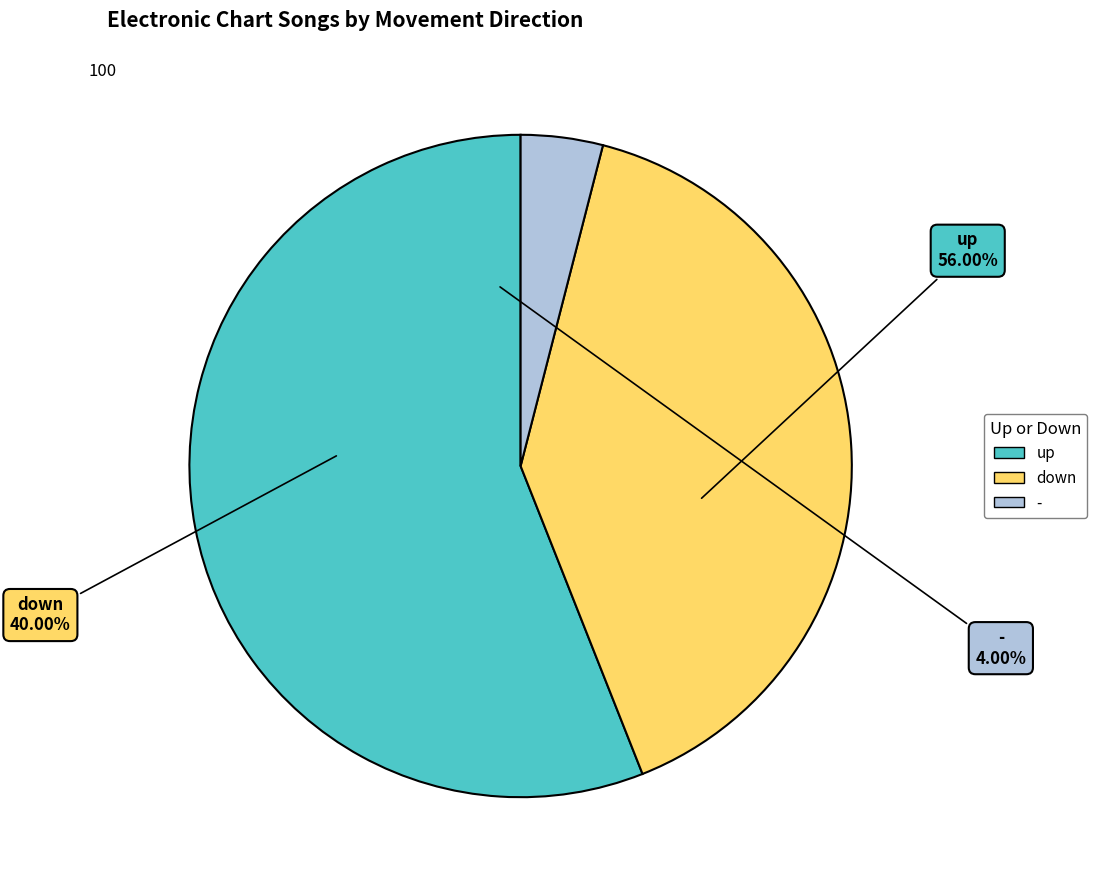

To the nearest percent, what is the difference between the down and up slice percentages?

16%